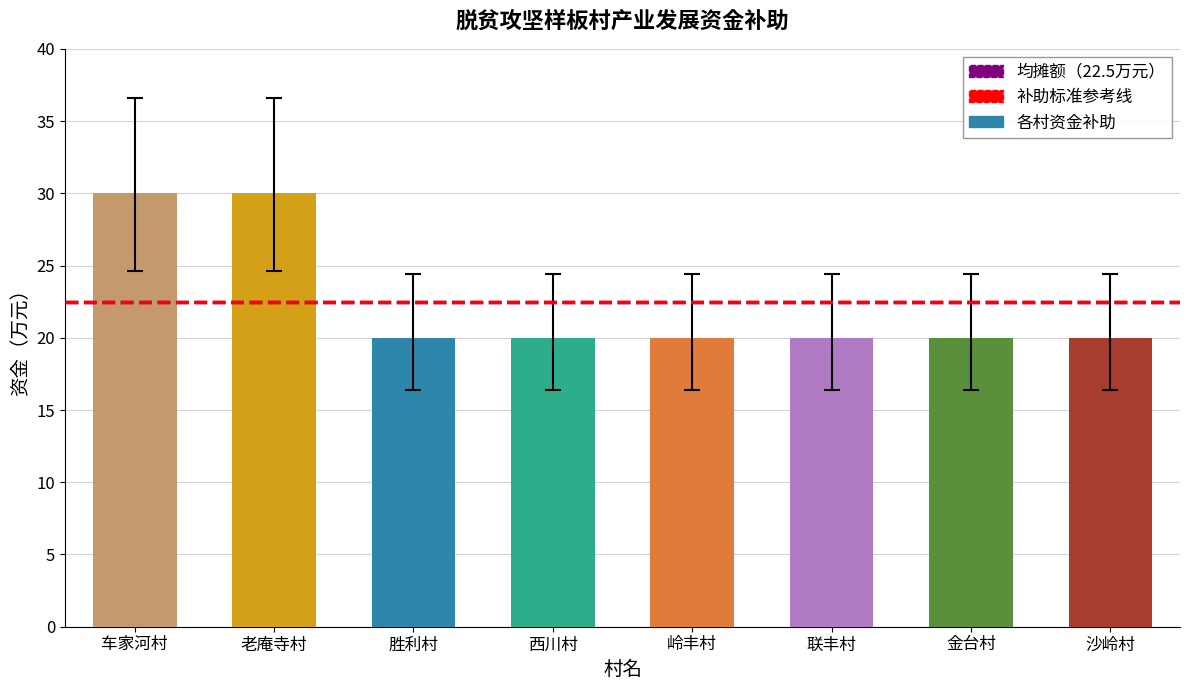

What is the greatest value displayed?

30